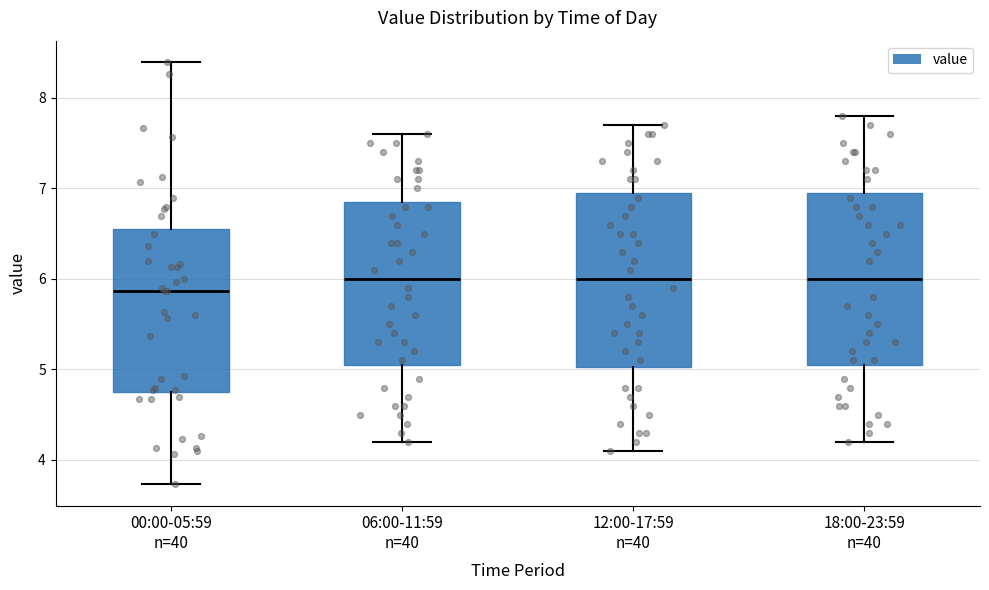

Where does the lower whisker of the box for 06:00-11:59 n=40 end on the y-axis? The values are not printed on the chart, so give them approximately, as read against the axis.

4.2